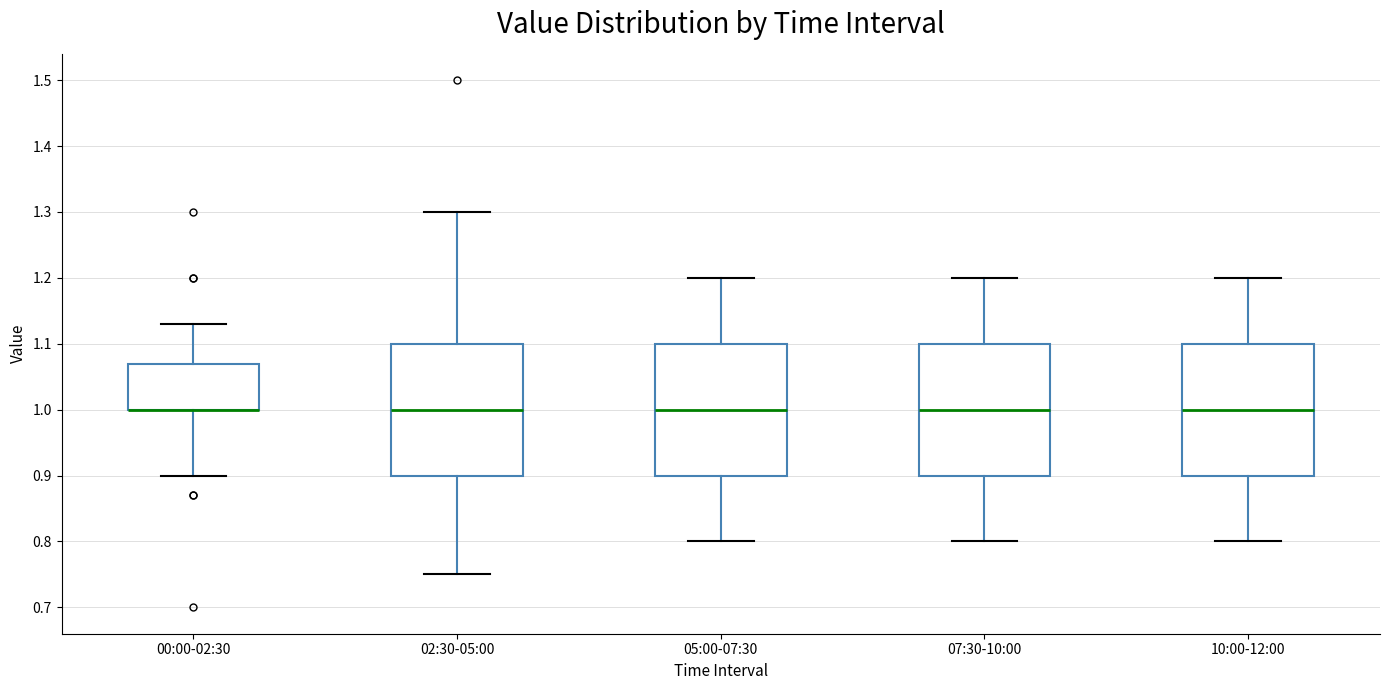

Where is the lower edge of the box for 05:00-07:30 on the y-axis? The values are not printed on the chart, so give them approximately, as read against the axis.

0.90